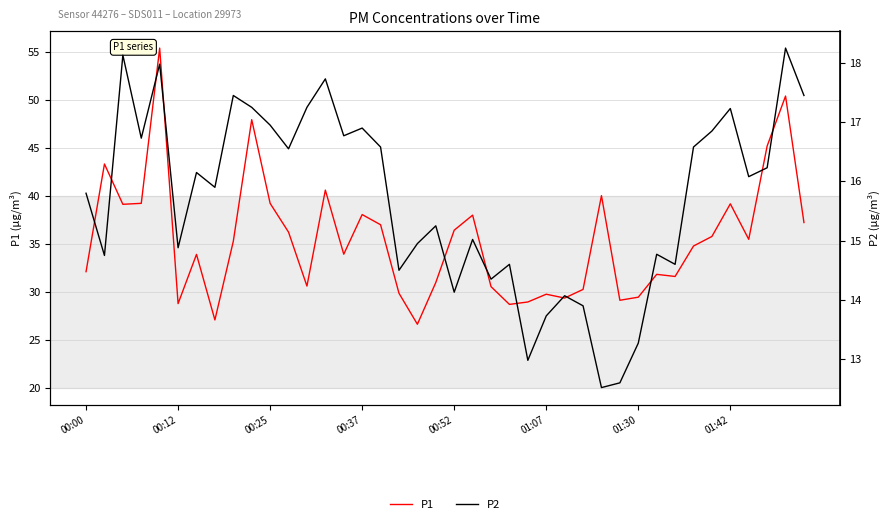

Where is P1 nearest to the value 40?

28